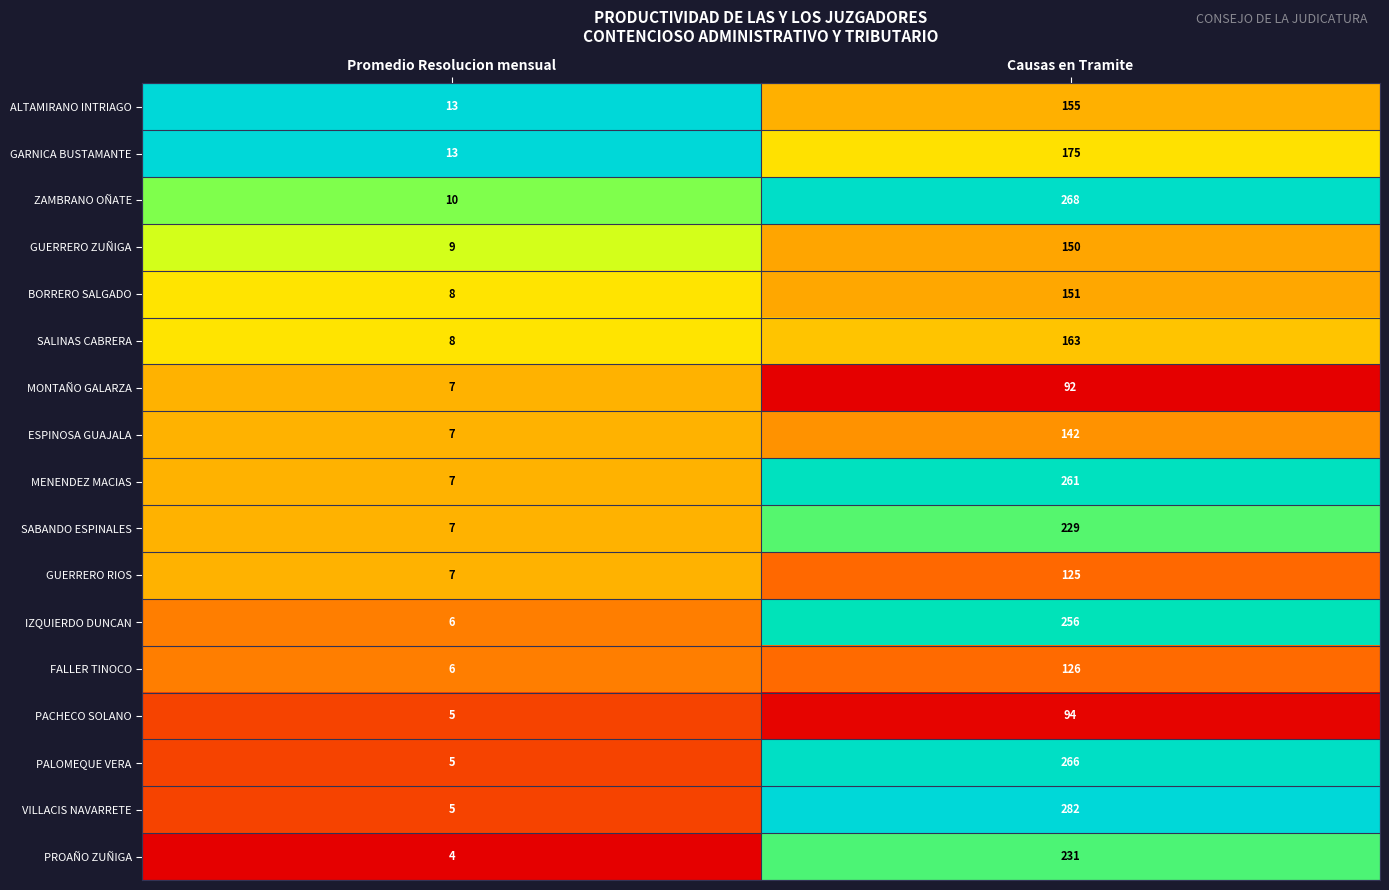

What is the maximum value shown in the chart?

282